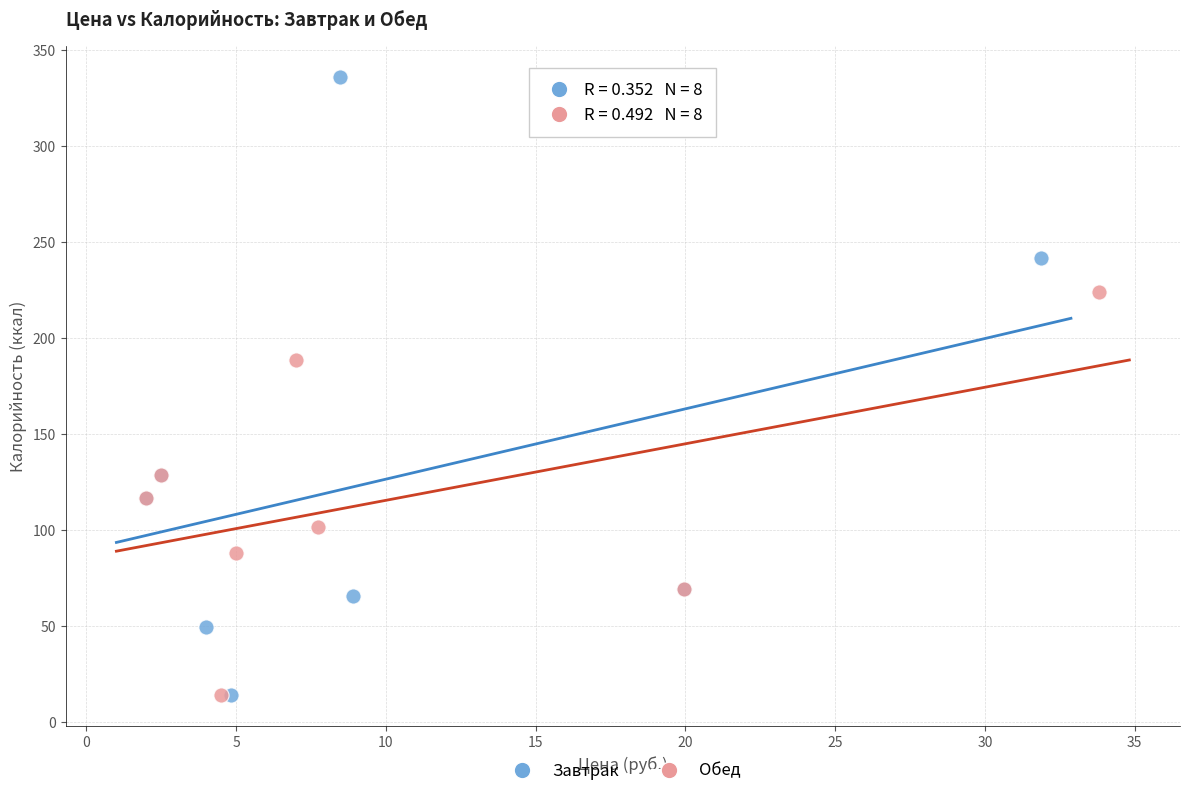

Which series has the widest spread of Y values?

Завтрак